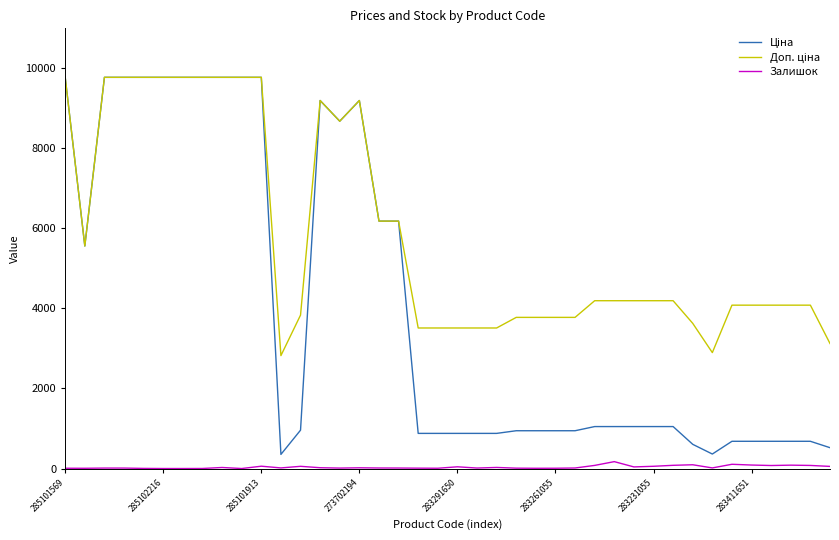

List the series in order of their overall mean, lowest first.

Залишок, Ціна, Доп. ціна